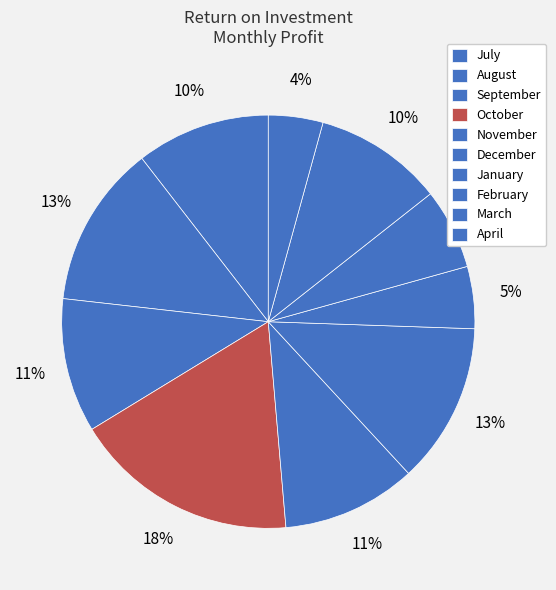

Between April and December, which is larger?

December